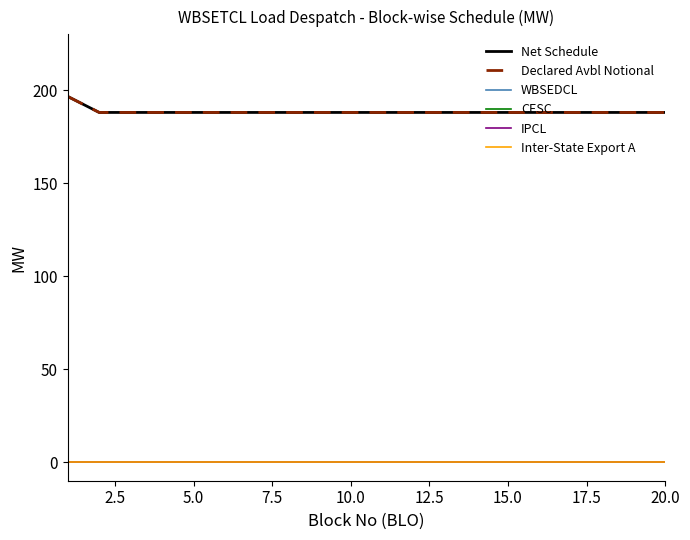

Does the chart have visible grid lines?

No